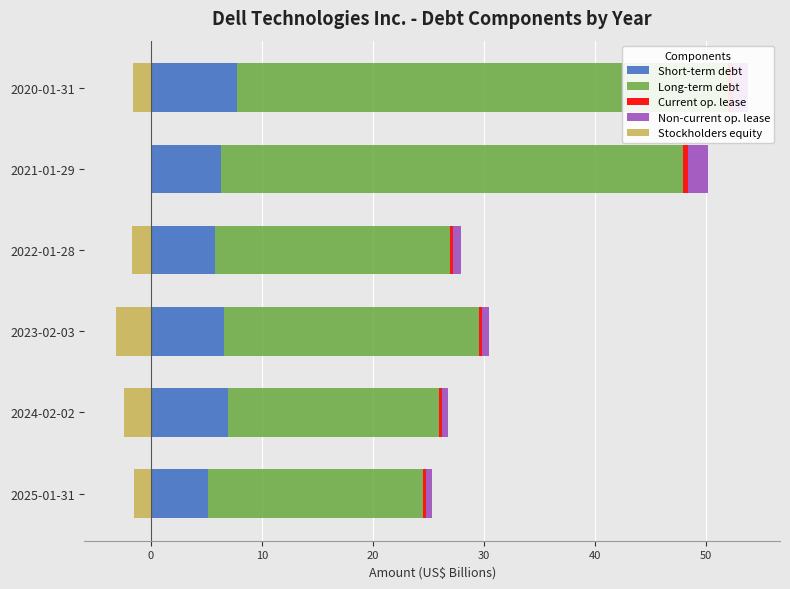

List the series in order of their peak value, lowest first.

Stockholders equity, Current op. lease, Non-current op. lease, Short-term debt, Long-term debt